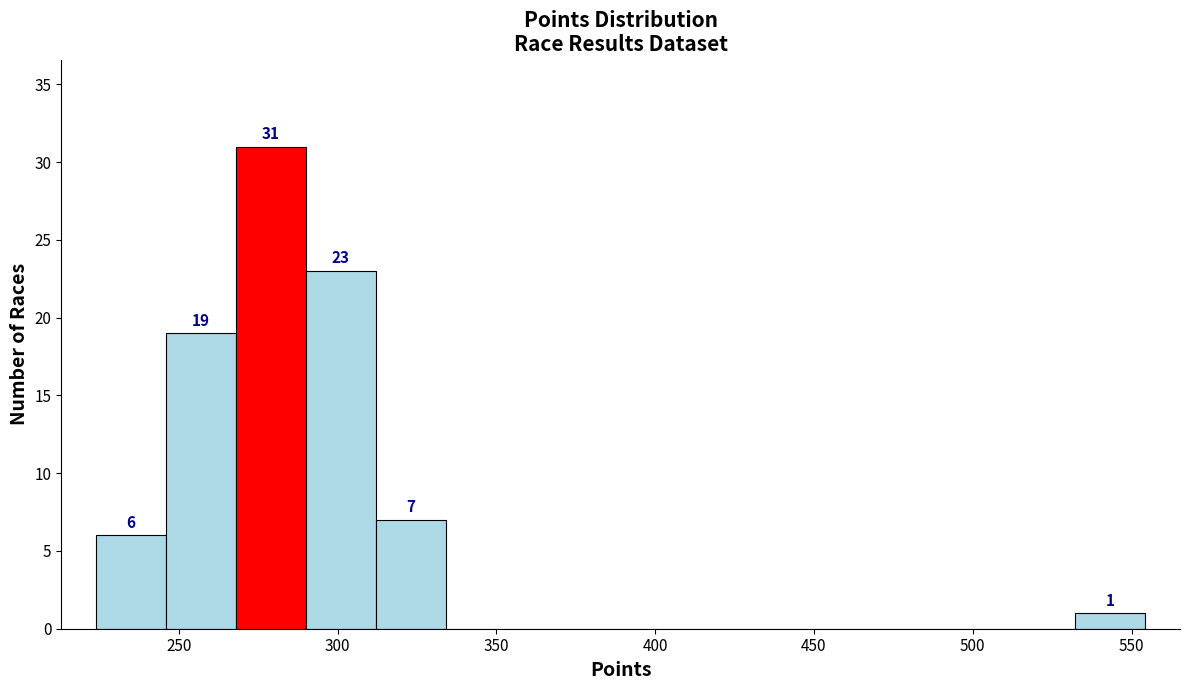

Over which range of the x-axis is the bar tallest?

270 to 290